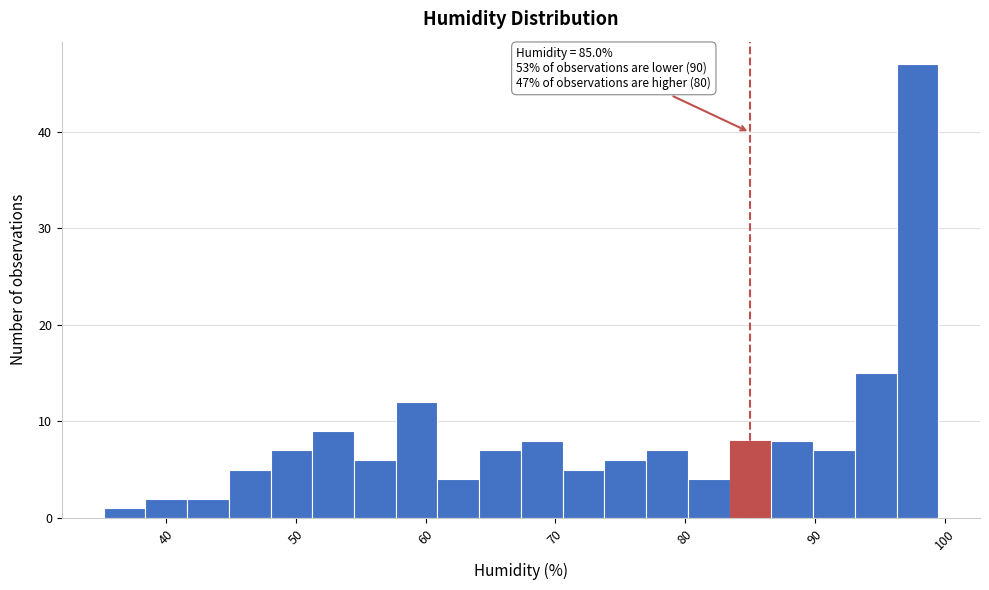

Around what value on the x-axis is the tallest bar? Give the approximate position of its centre, as read against the axis.

98